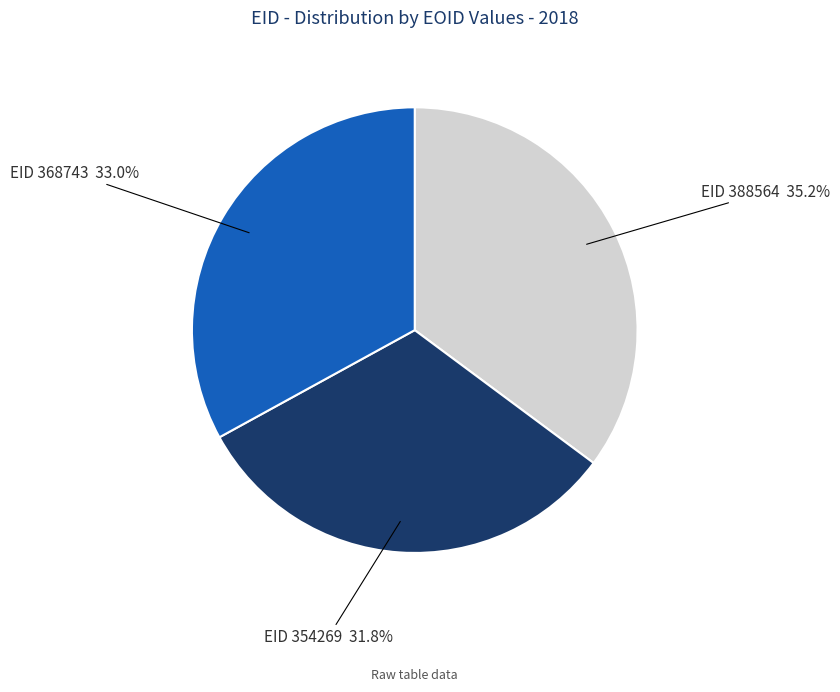

Is there any slice that represents more than half of the pie?

No